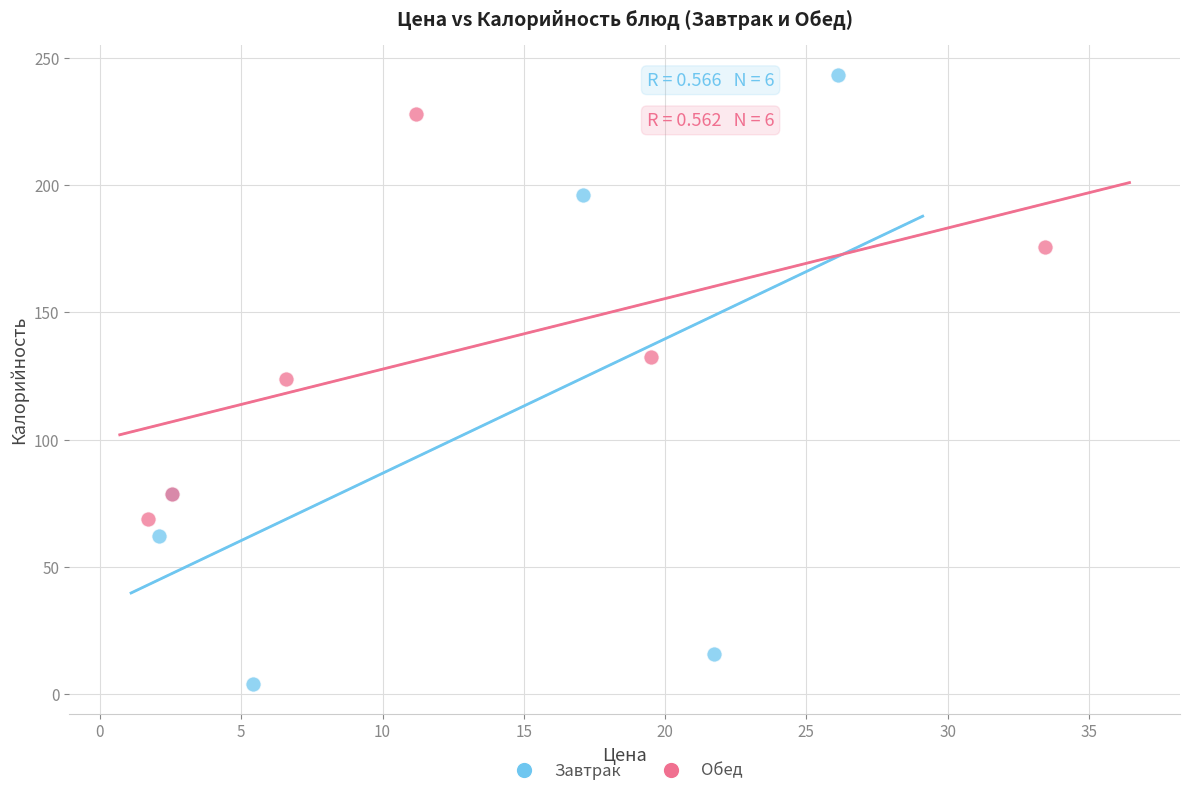

Which series has the largest Y range (max minus min)?

Завтрак